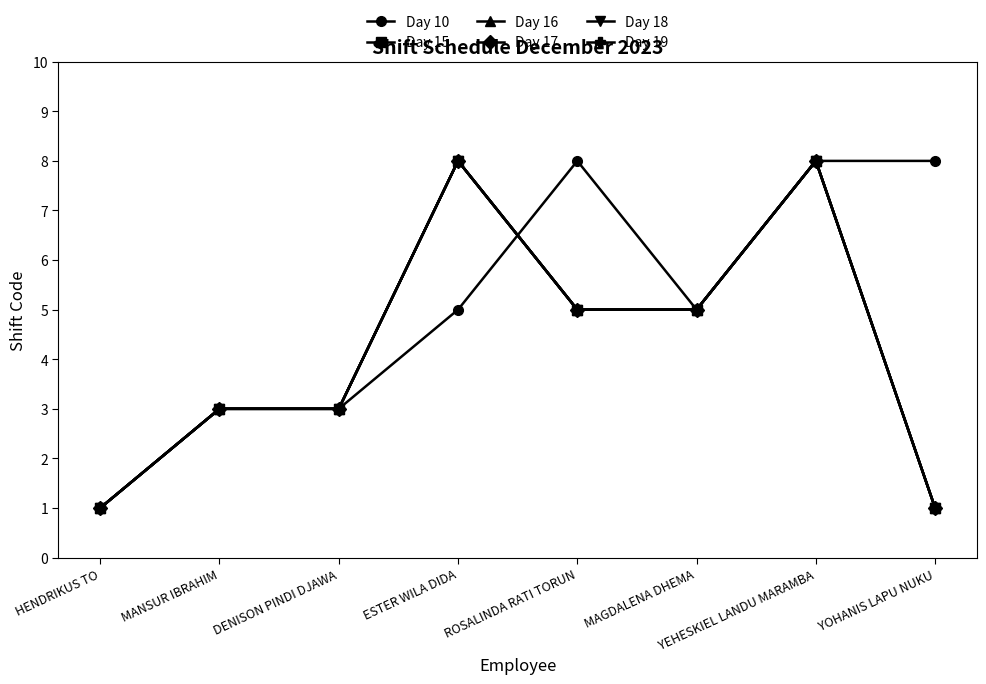

Reading right to left, extract all data points from this chart.

Day 10: YOHANIS LAPU NUKU=8	YEHESKIEL LANDU MARAMBA=8	MAGDALENA DHEMA=5	ROSALINDA RATI TORUN=8	ESTER WILA DIDA=5	DENISON PINDI DJAWA=3	MANSUR IBRAHIM=3	HENDRIKUS TO=1
Day 15: YOHANIS LAPU NUKU=1	YEHESKIEL LANDU MARAMBA=8	MAGDALENA DHEMA=5	ROSALINDA RATI TORUN=5	ESTER WILA DIDA=8	DENISON PINDI DJAWA=3	MANSUR IBRAHIM=3	HENDRIKUS TO=1
Day 16: YOHANIS LAPU NUKU=1	YEHESKIEL LANDU MARAMBA=8	MAGDALENA DHEMA=5	ROSALINDA RATI TORUN=5	ESTER WILA DIDA=8	DENISON PINDI DJAWA=3	MANSUR IBRAHIM=3	HENDRIKUS TO=1
Day 17: YOHANIS LAPU NUKU=1	YEHESKIEL LANDU MARAMBA=8	MAGDALENA DHEMA=5	ROSALINDA RATI TORUN=5	ESTER WILA DIDA=8	DENISON PINDI DJAWA=3	MANSUR IBRAHIM=3	HENDRIKUS TO=1
Day 18: YOHANIS LAPU NUKU=1	YEHESKIEL LANDU MARAMBA=8	MAGDALENA DHEMA=5	ROSALINDA RATI TORUN=5	ESTER WILA DIDA=8	DENISON PINDI DJAWA=3	MANSUR IBRAHIM=3	HENDRIKUS TO=1
Day 19: YOHANIS LAPU NUKU=1	YEHESKIEL LANDU MARAMBA=8	MAGDALENA DHEMA=5	ROSALINDA RATI TORUN=5	ESTER WILA DIDA=8	DENISON PINDI DJAWA=3	MANSUR IBRAHIM=3	HENDRIKUS TO=1